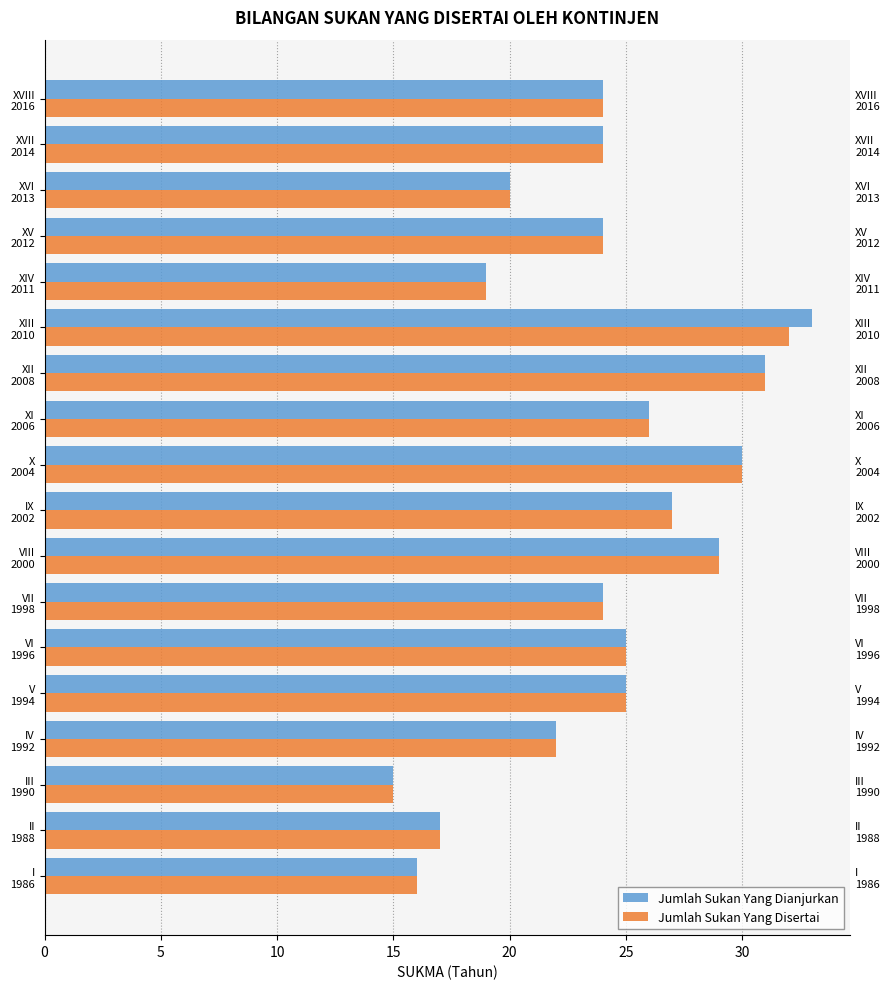

List the series in order of their peak value, highest first.

Jumlah Sukan Yang Dianjurkan, Jumlah Sukan Yang Disertai